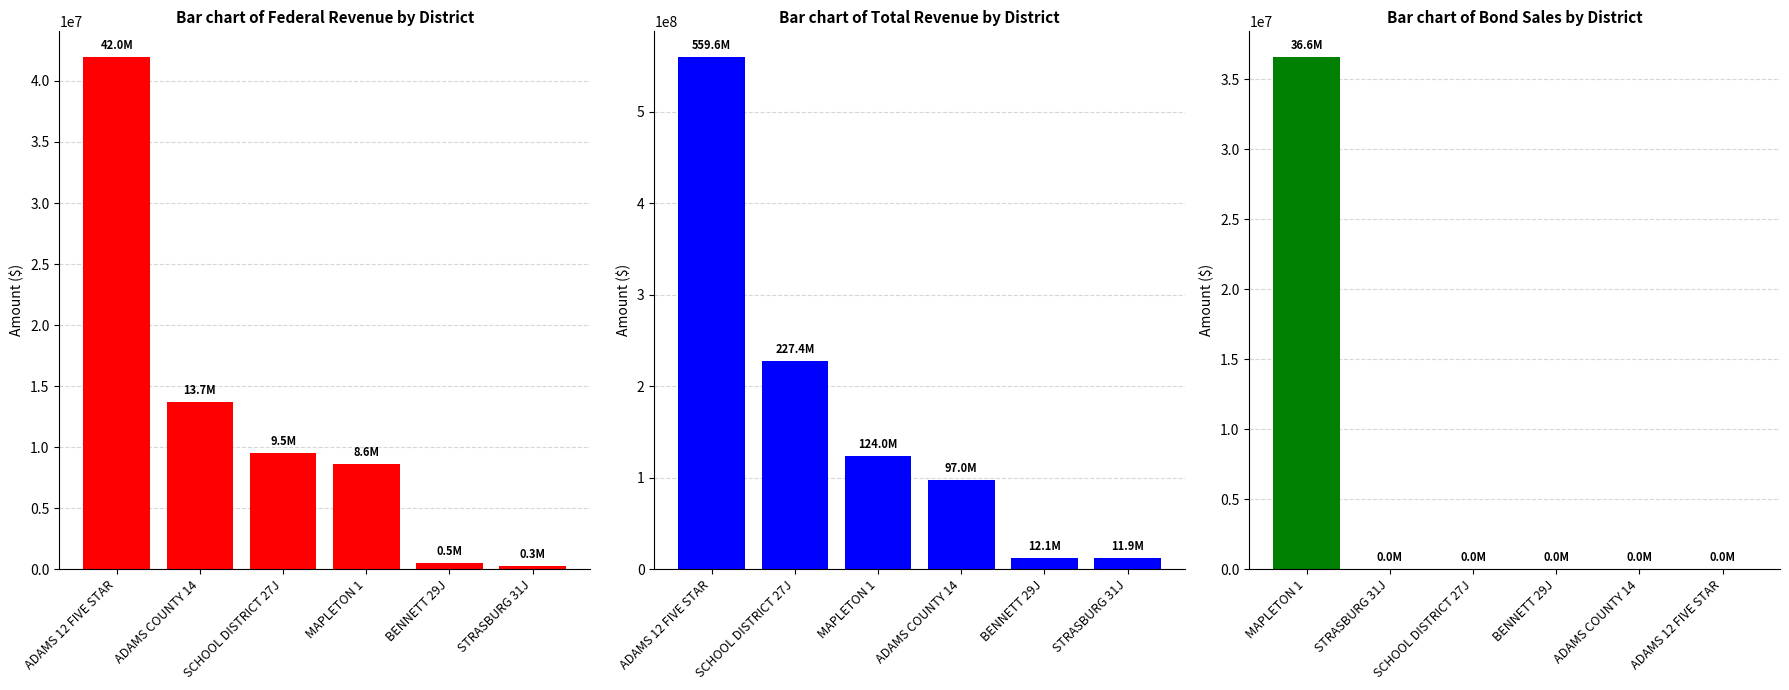

How many groups of bars are there?

6